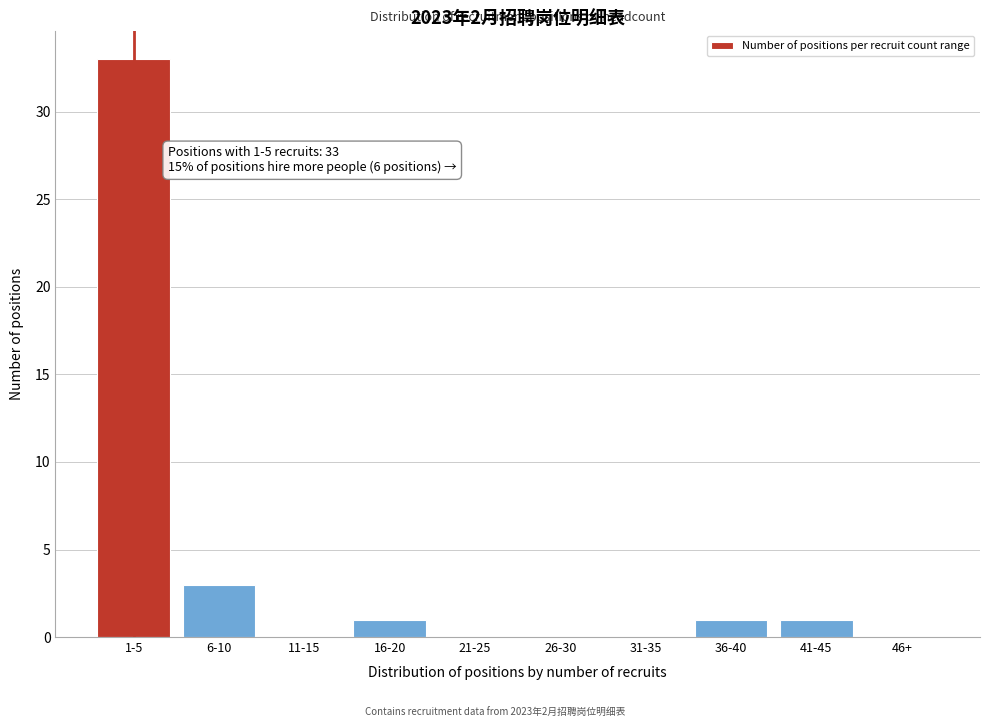

Reading left to right, list all the values displayed in this chart.

1-5=33	6-10=3	11-15=0	16-20=1	21-25=0	26-30=0	31-35=0	36-40=1	41-45=1	46+=0